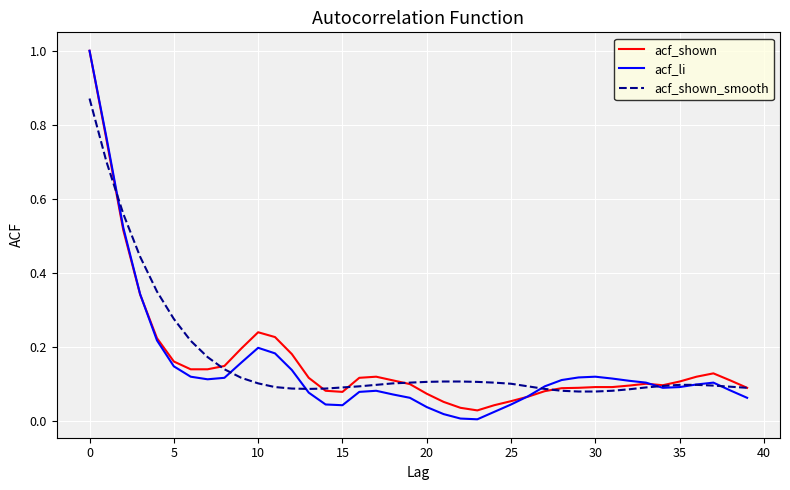

How many intersections are there between acf_li and acf_shown?

3